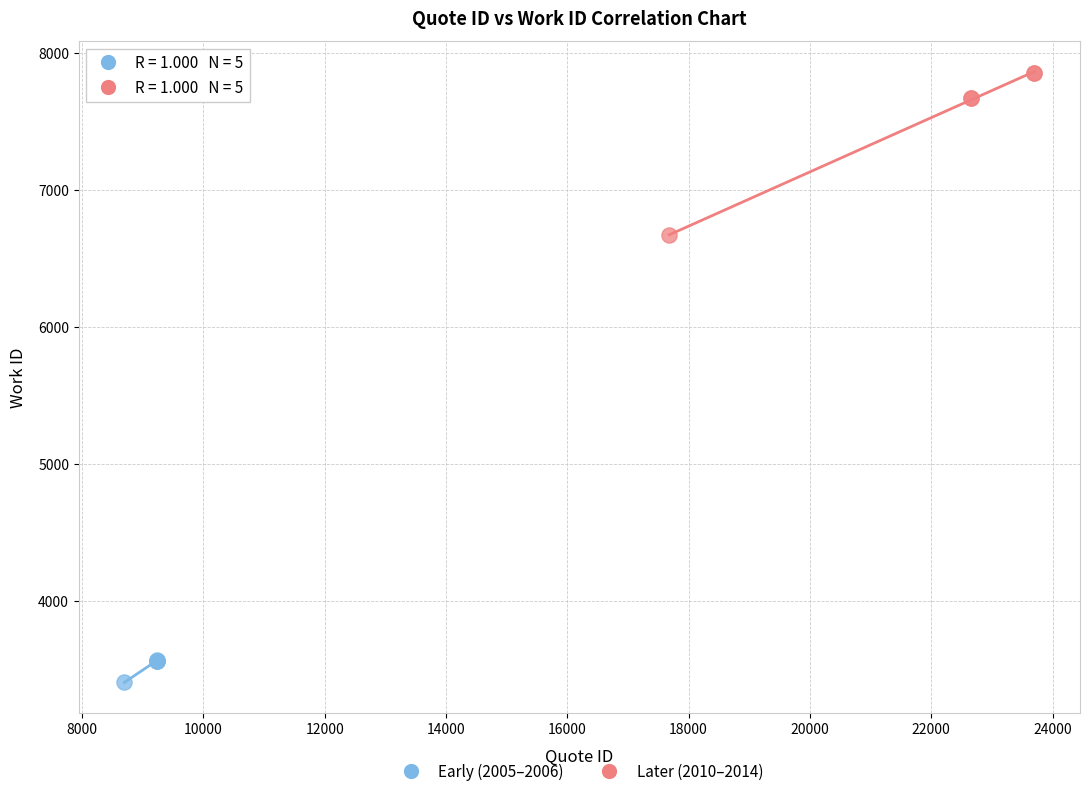

Which series contains the highest Y value?

Later (2010–2014)